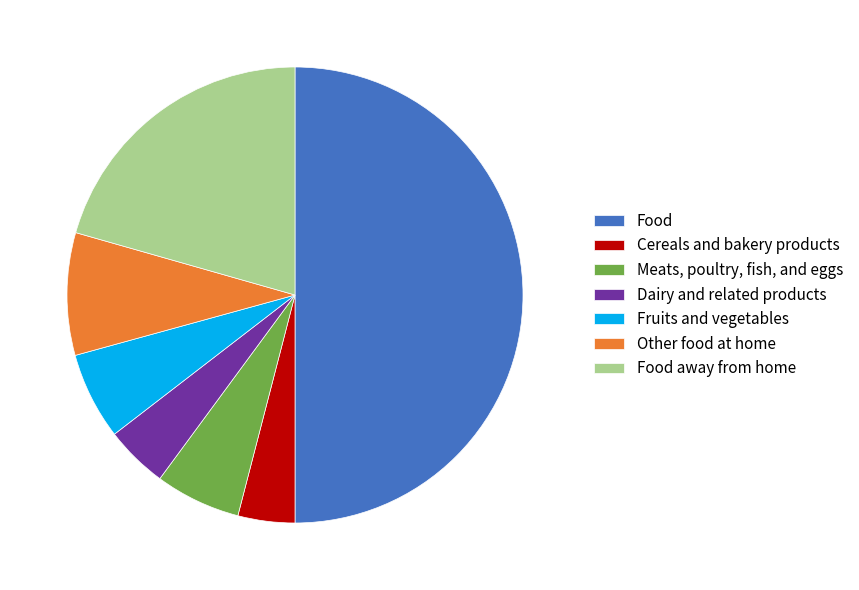

What is the largest slice in the pie chart?

Food